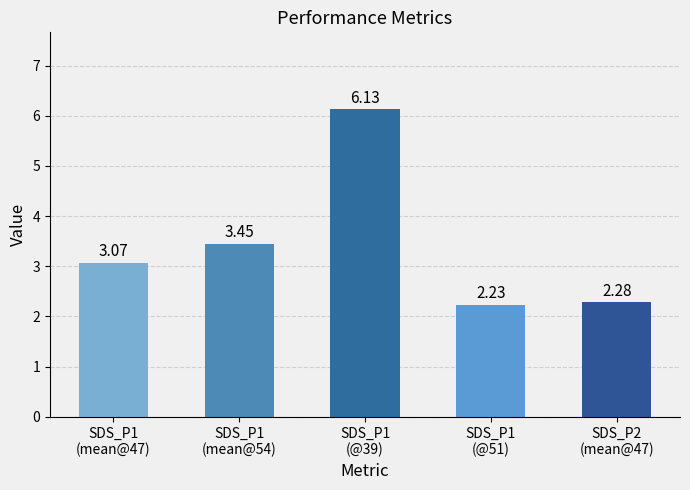

Rank the categories by value from highest to lowest.

SDS_P1
(@39), SDS_P1
(mean@54), SDS_P1
(mean@47), SDS_P2
(mean@47), SDS_P1
(@51)